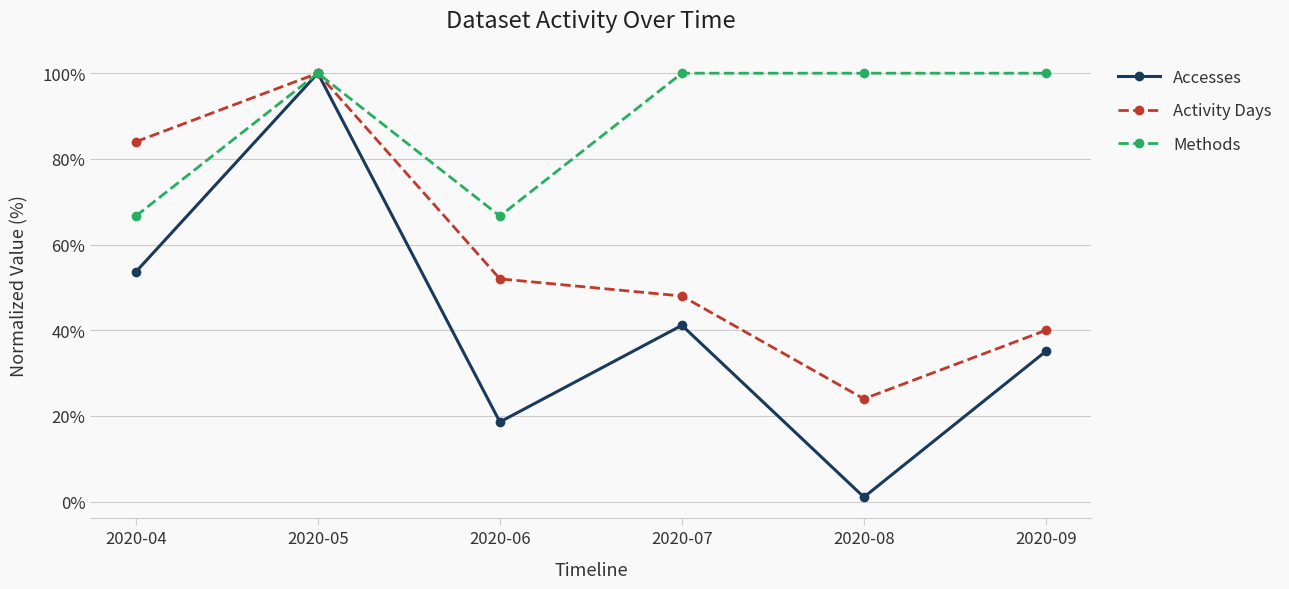

Which series has the largest range (max minus min)?

Accesses